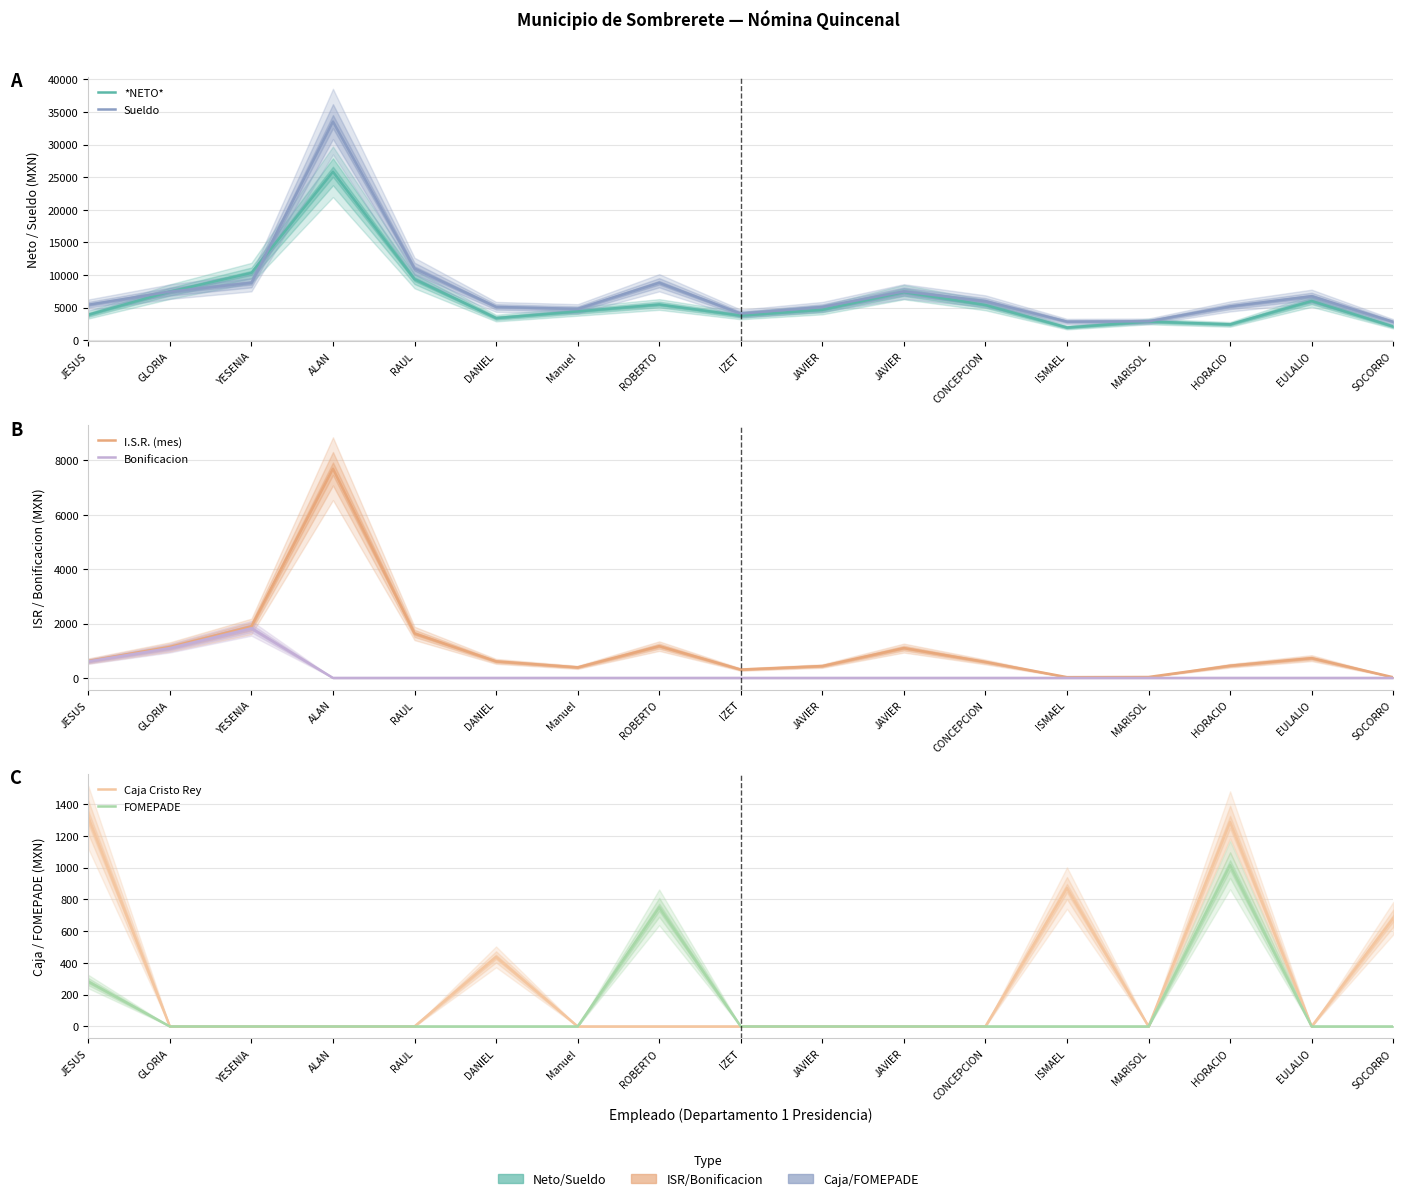

What is the difference between the maximum and minimum values in the I.S.R. (mes) series?

7672.7